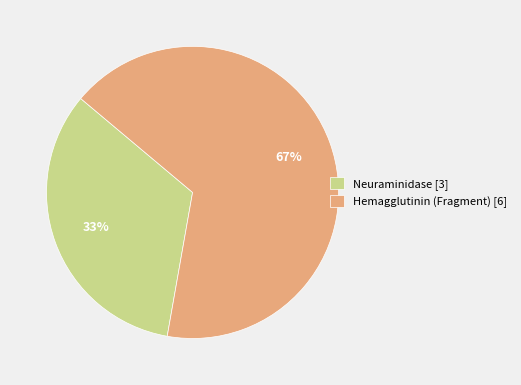

Is the sum of Hemagglutinin (Fragment) [6] and Neuraminidase [3] greater than half?

Yes